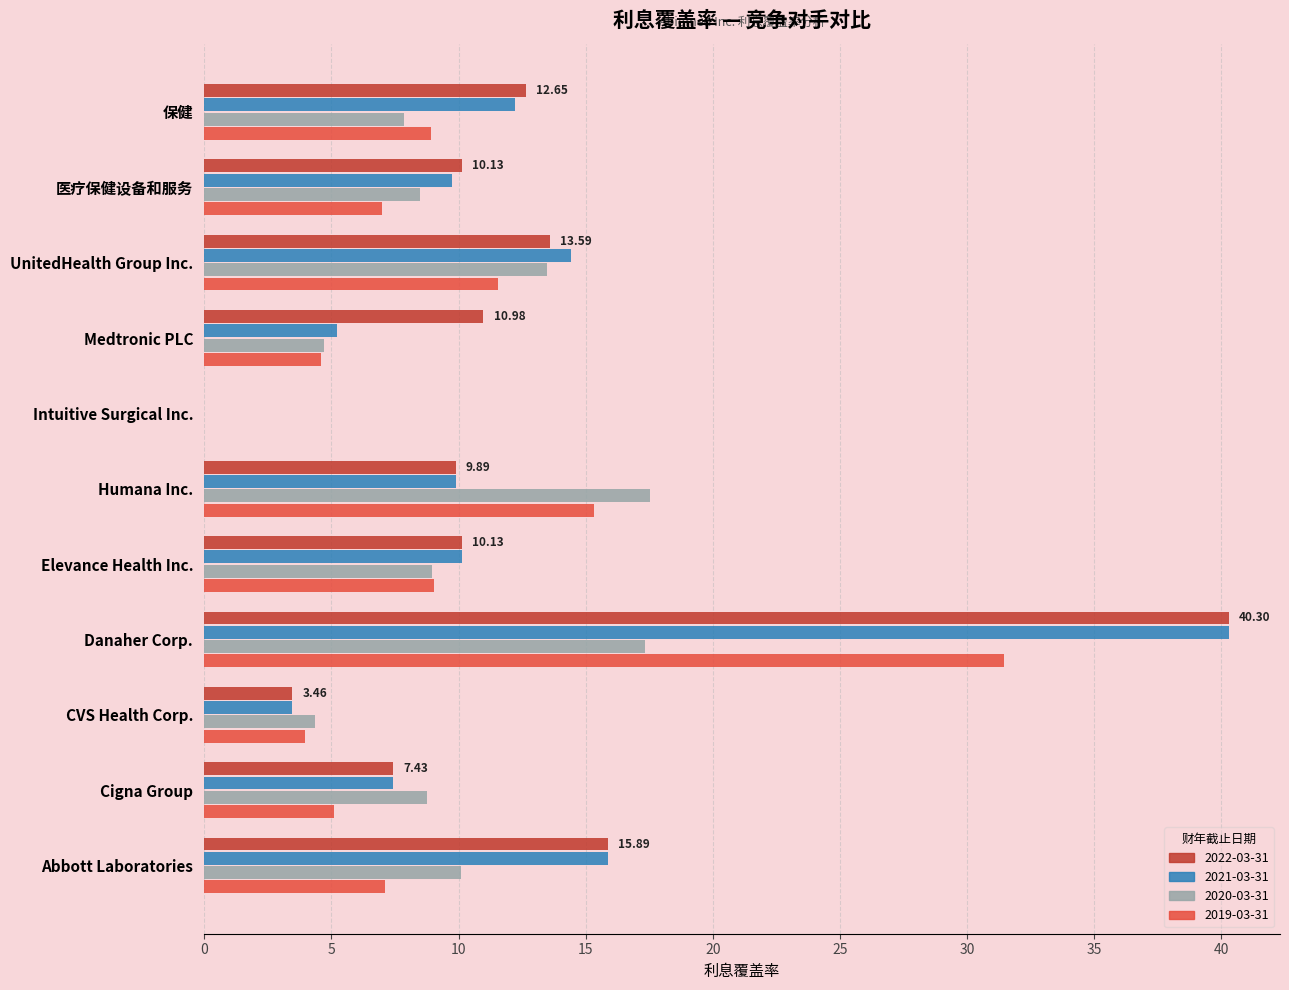

True or false: 2019-03-31 has a value of 9.0 at Elevance Health Inc..

True